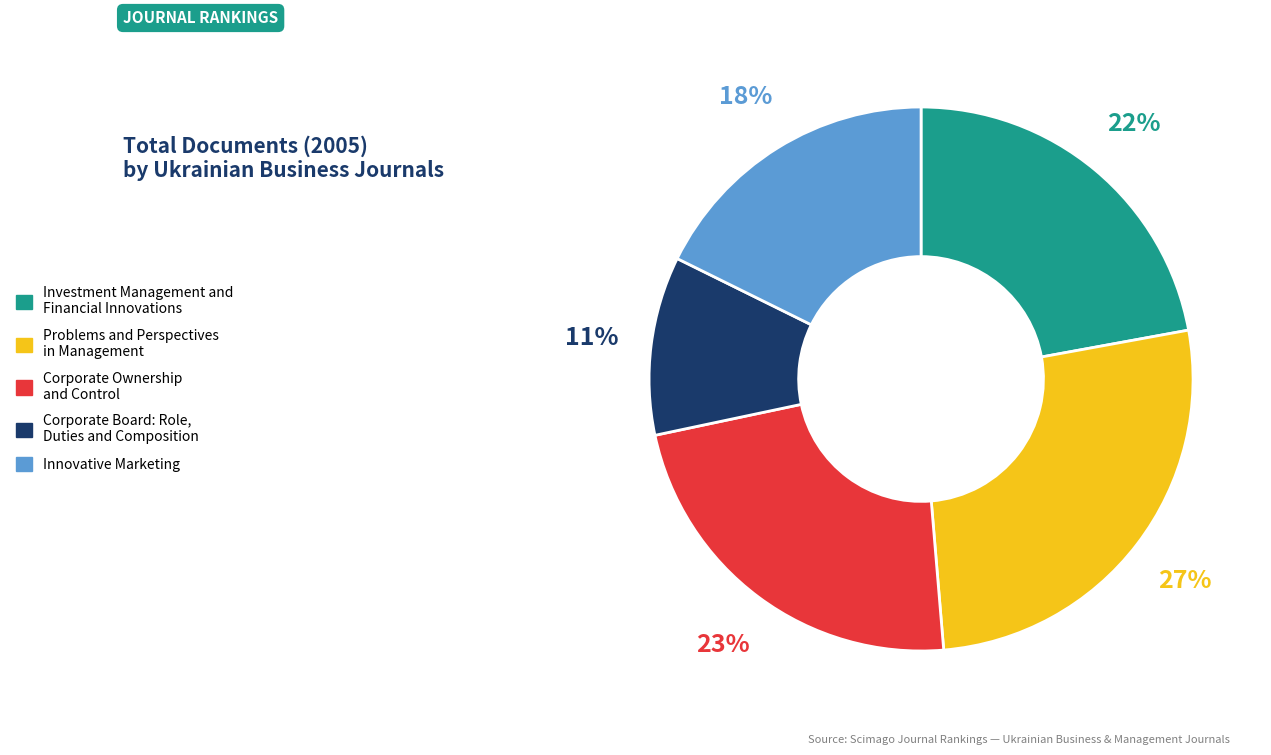

Is the sum of Corporate Ownership and Control and Corporate Board: Role, Duties and Composition greater than half?

No